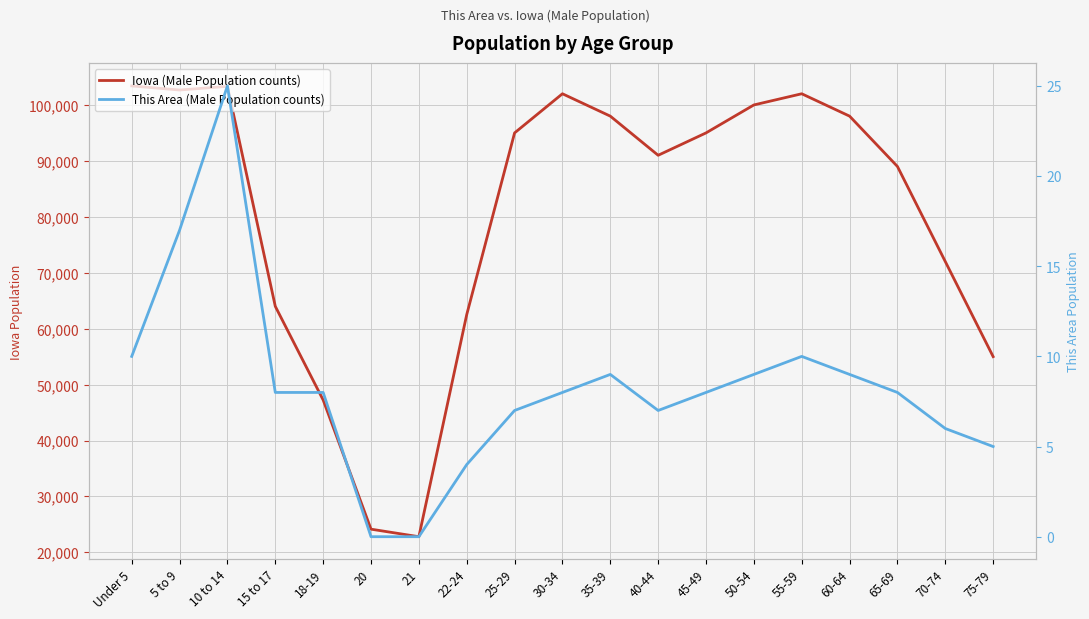

What is the difference between the second highest and second lowest values in the Iowa (Male Population counts) series?

79176